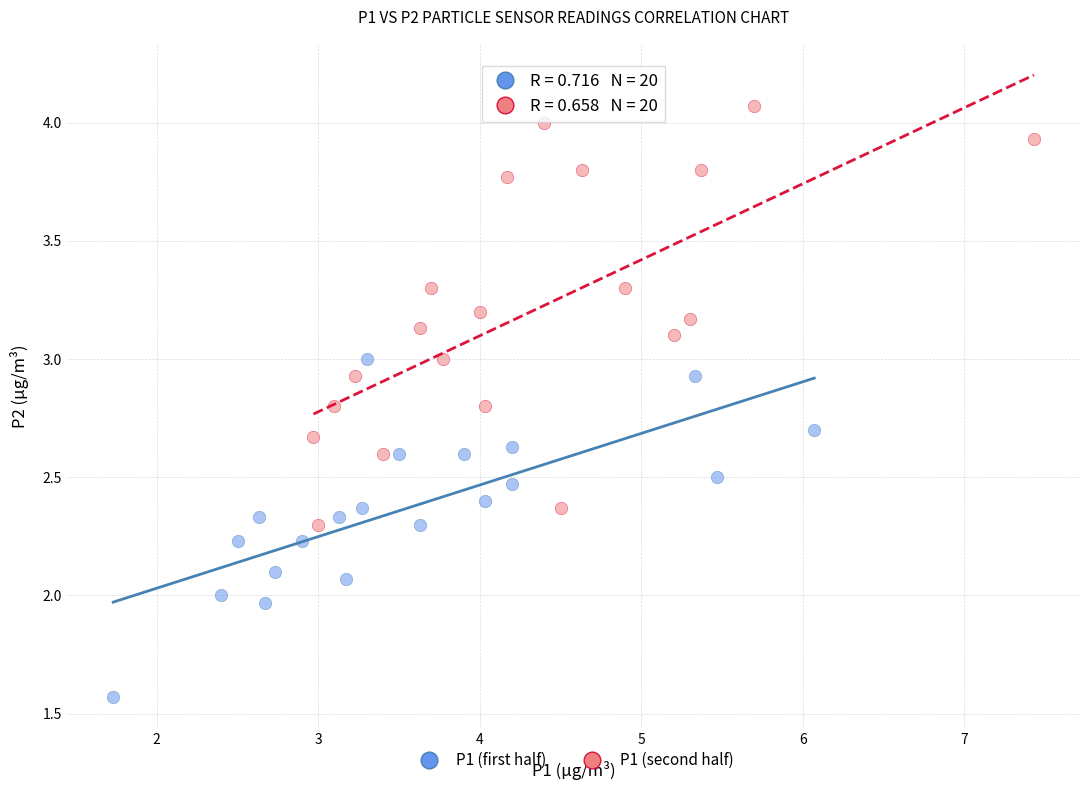

Which series contains the highest Y value?

P1 (second half)